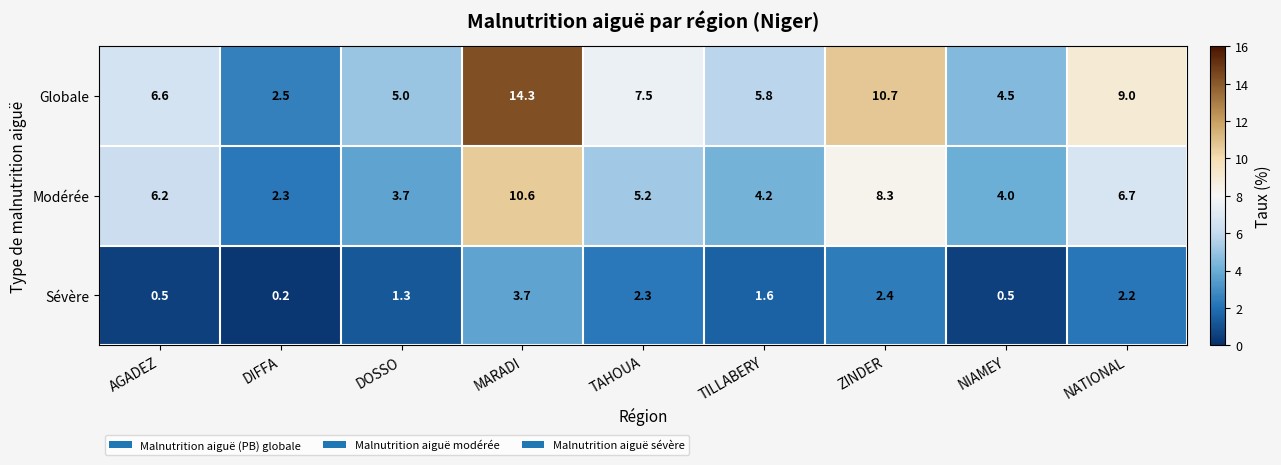

Which category has the lowest value across all series?

DIFFA